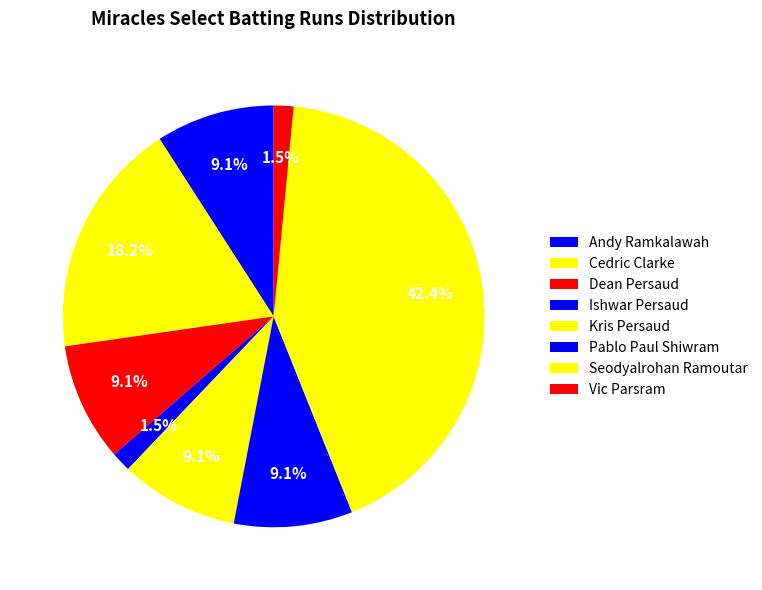

True or false: Ishwar Persaud accounts for 15% of the total.

False